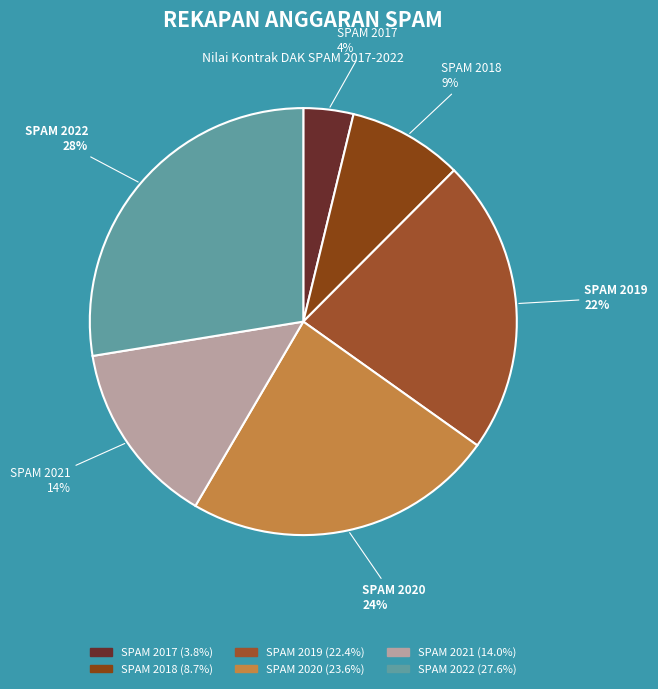

To the nearest percent, what is the average slice percentage?

17%